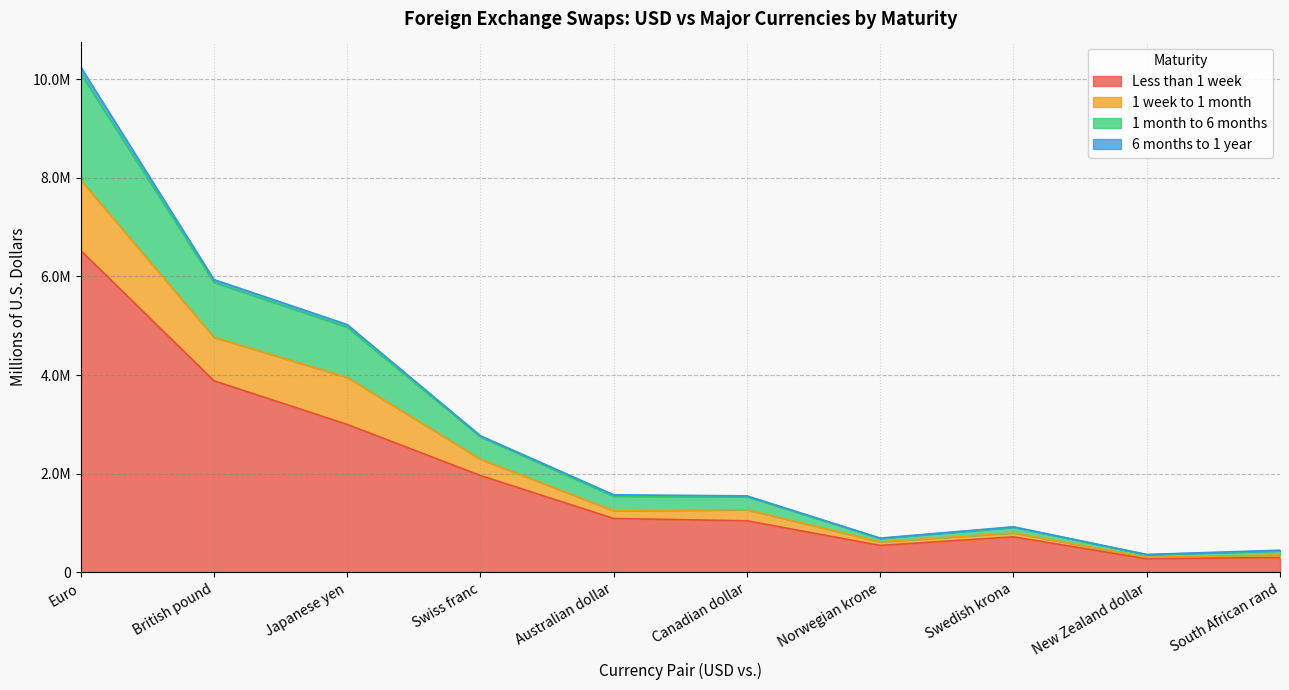

Which label corresponds to the smallest value in the chart?

New Zealand dollar